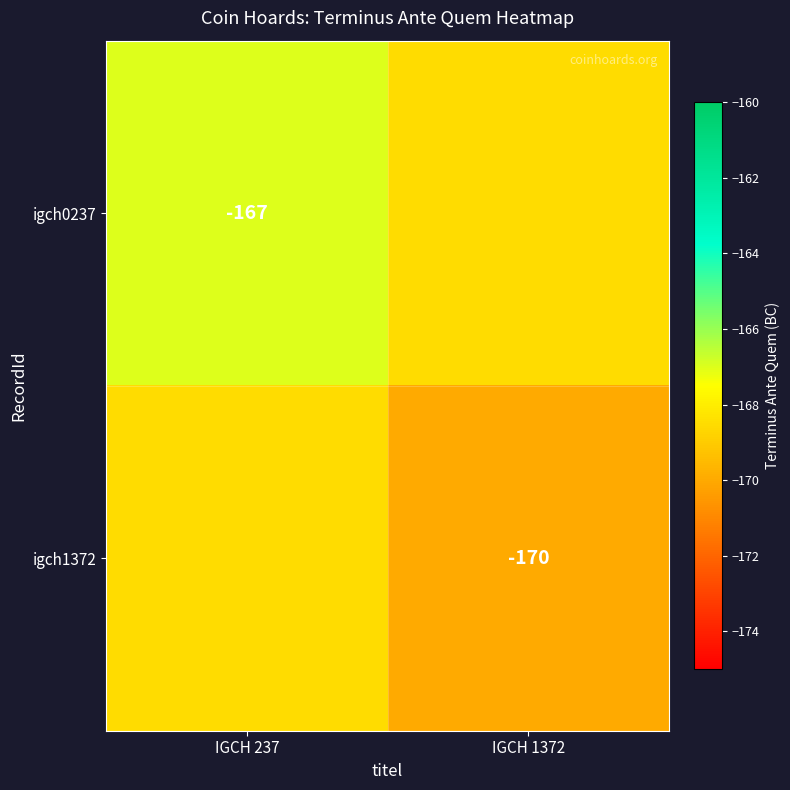

The igch1372 series shows -170.0 at IGCH 1372. True or false?

True